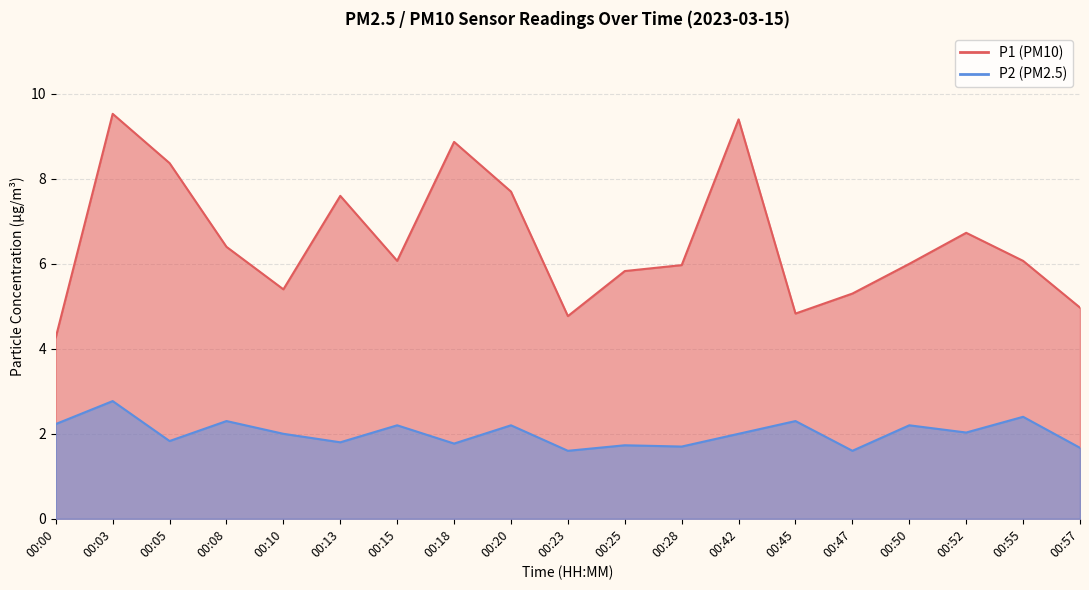

True or false: P1 and P2 cross at least once.

False